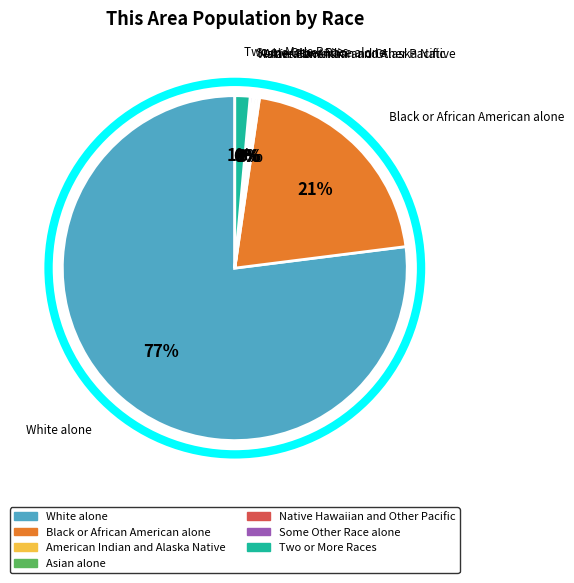

Is Two or More Races the majority of the pie?

No